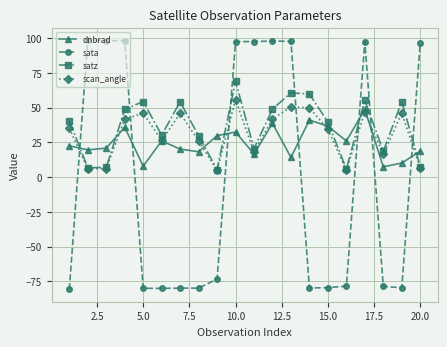

What is the value of the satz point at the 14th from the left?

59.8